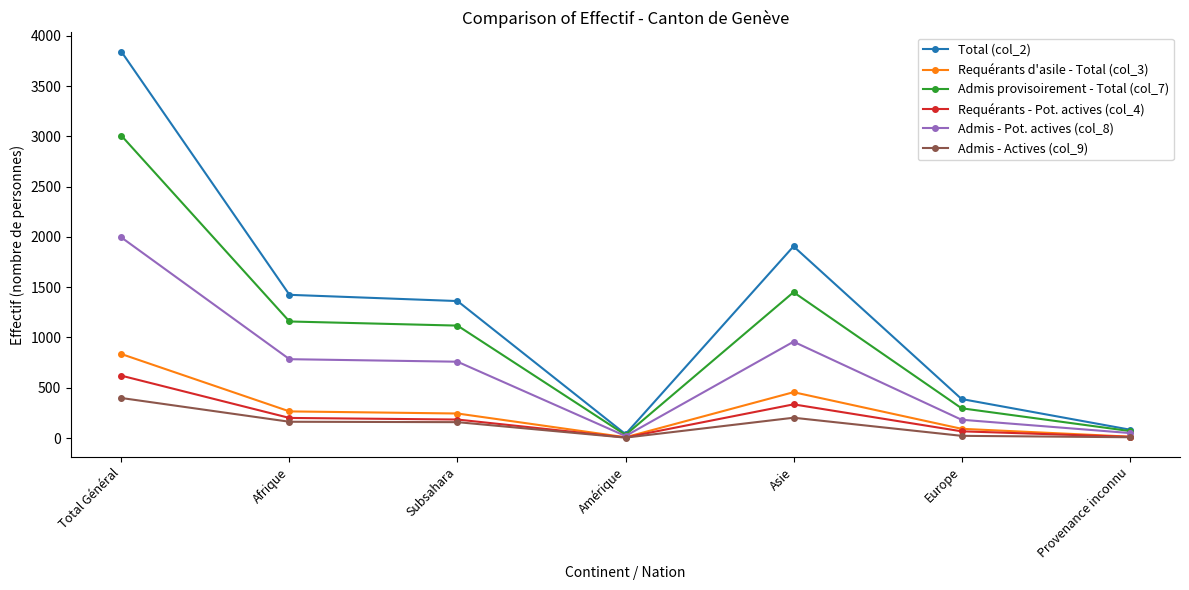

What is the average value of the Admis - Pot. actives (col_8) series?

678